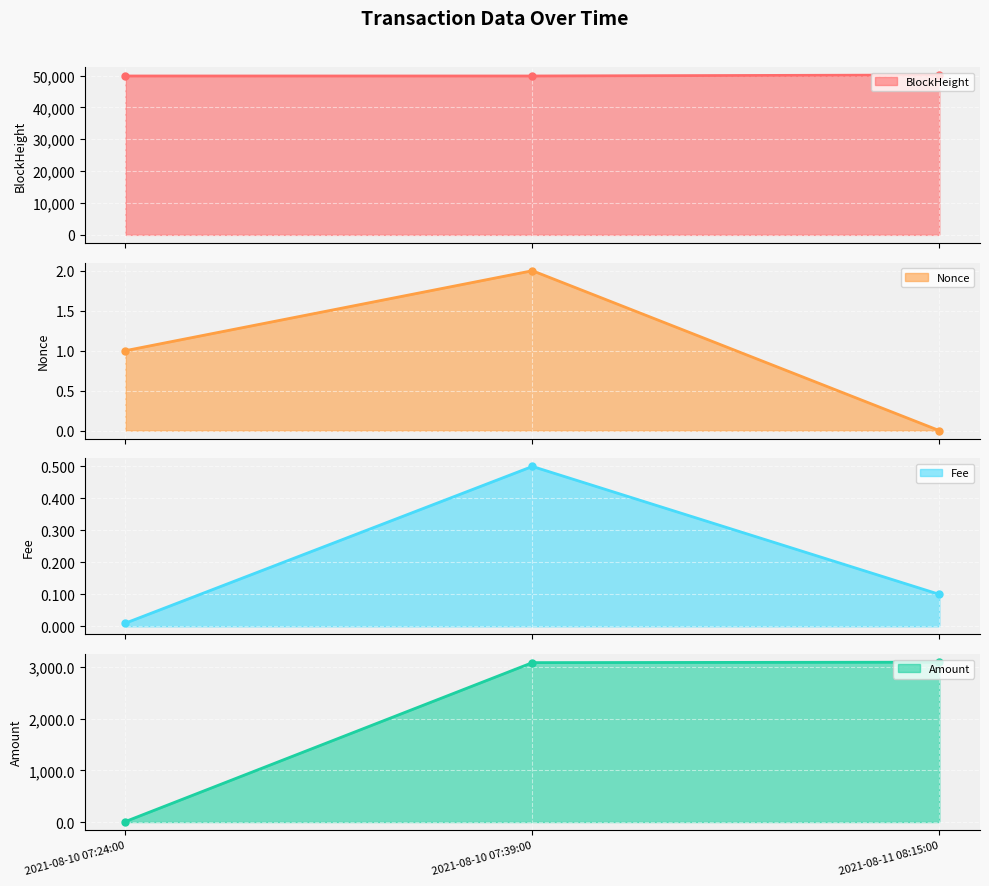

What is the value of the BlockHeight point at the 2nd from the left?

49848